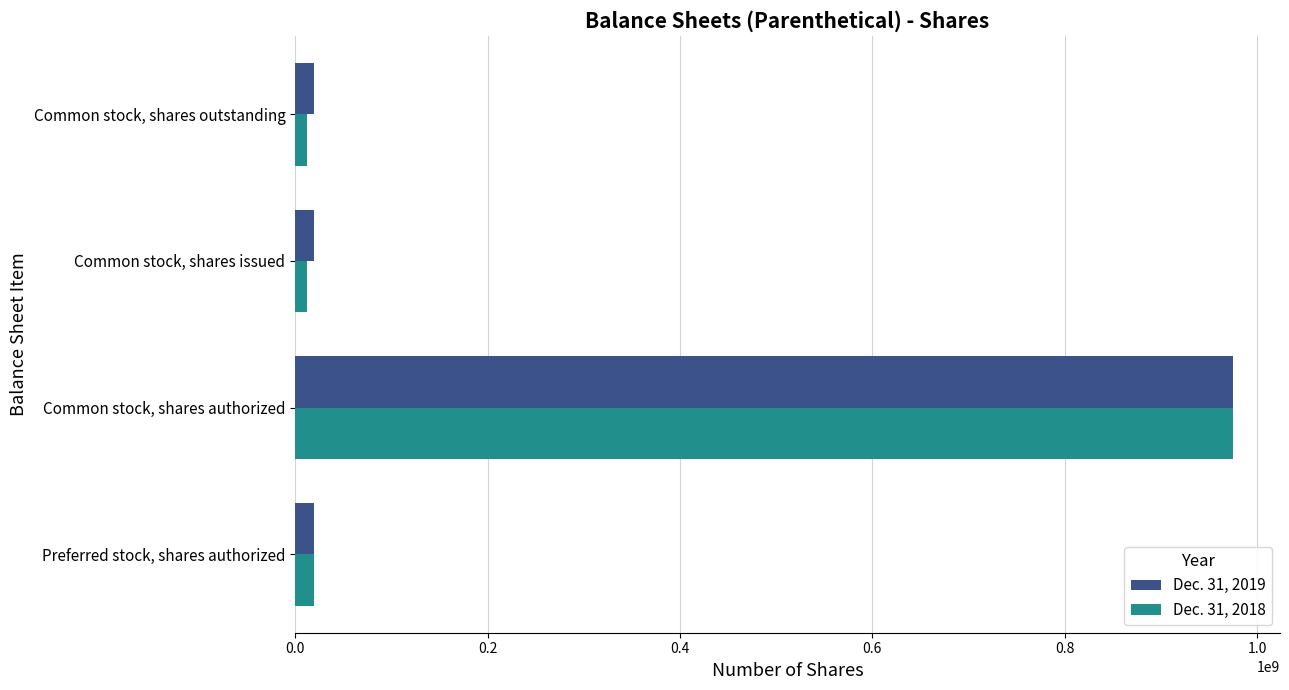

Is the value of Dec. 31, 2018 at Preferred stock, shares authorized greater than the value of Dec. 31, 2019 at Common stock, shares authorized?

No